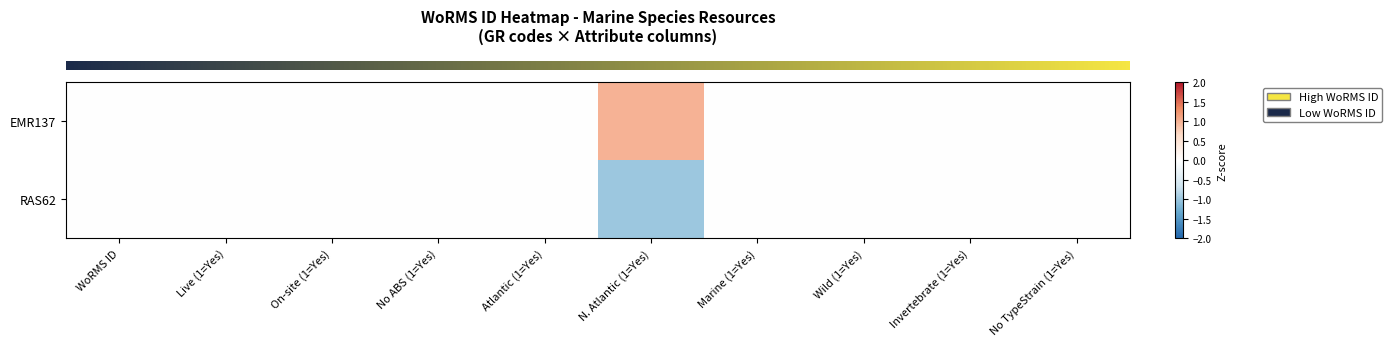

At which category is the sum across all series the highest?

WoRMS ID